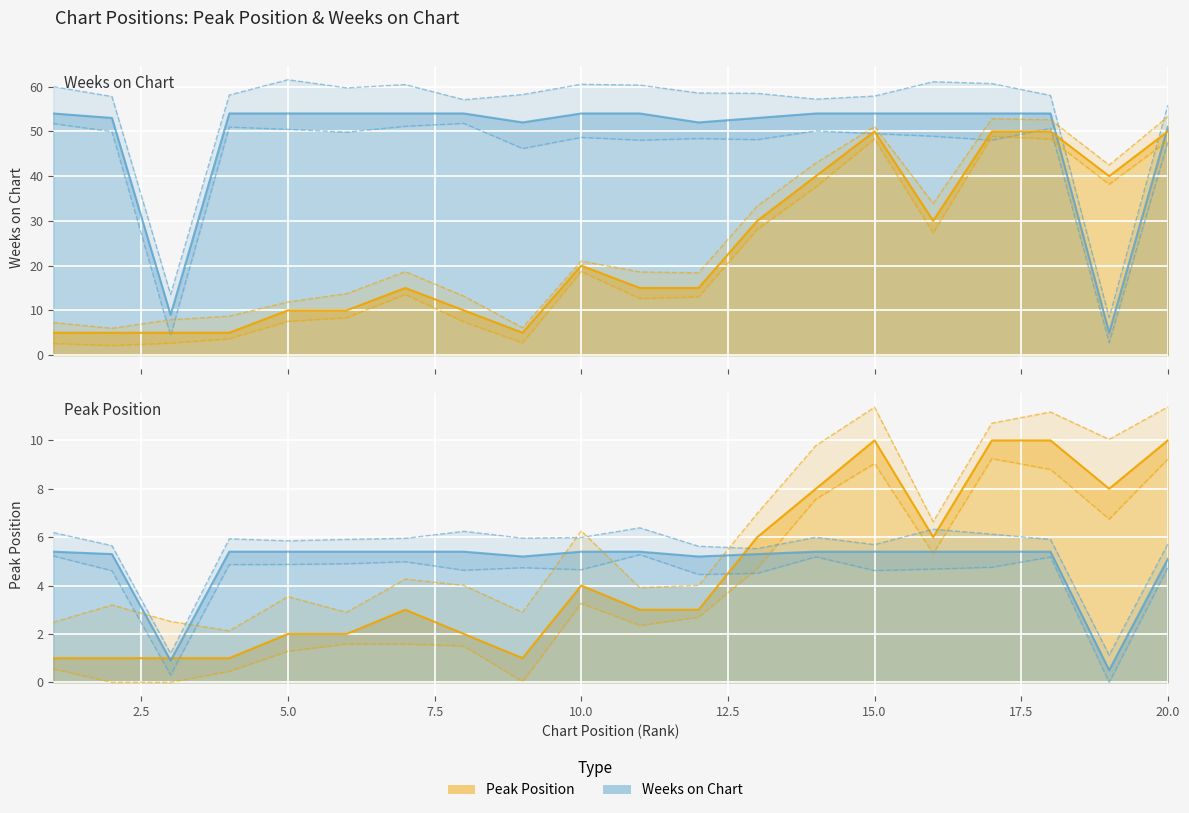

Rank the series by their average value, from lowest to highest.

Peak Position, Weeks on Chart